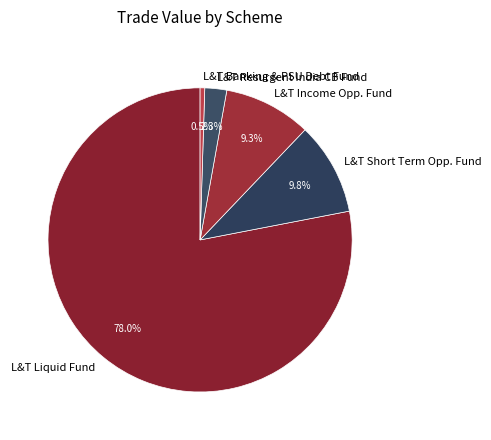

Does any single category account for the majority?

Yes